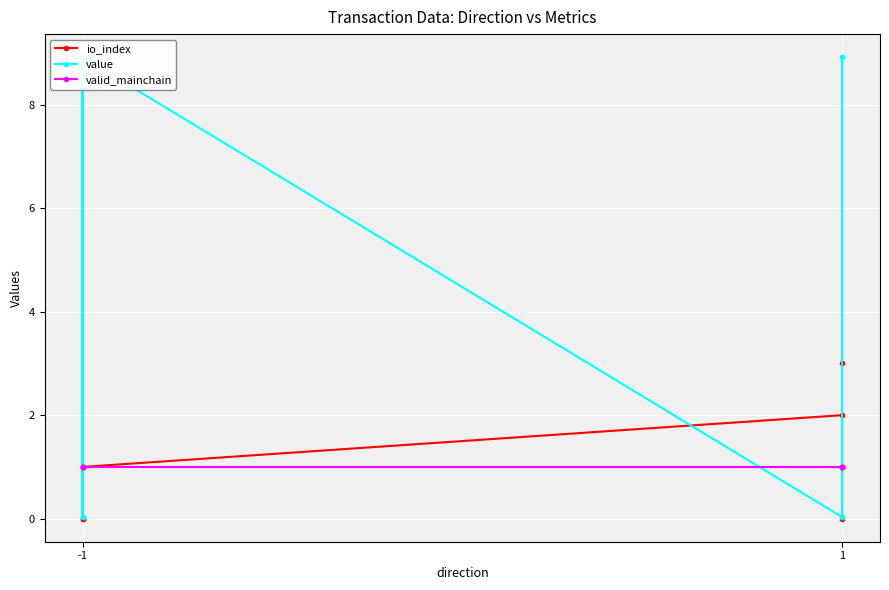

Which category has the lowest value in the io_index series?

-1